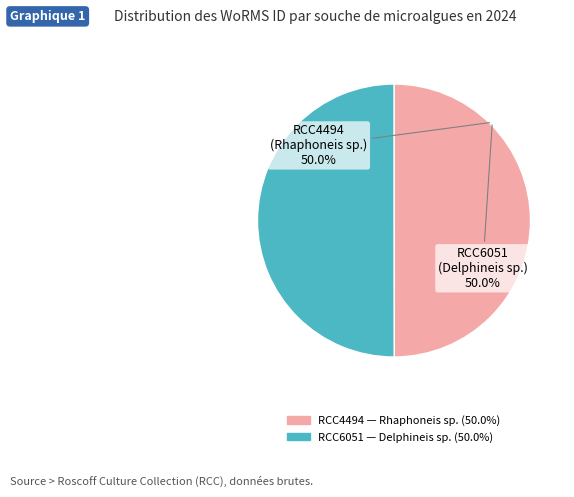

Approximately how many times larger is the value at RCC6051 compared to RCC4494?

1.0